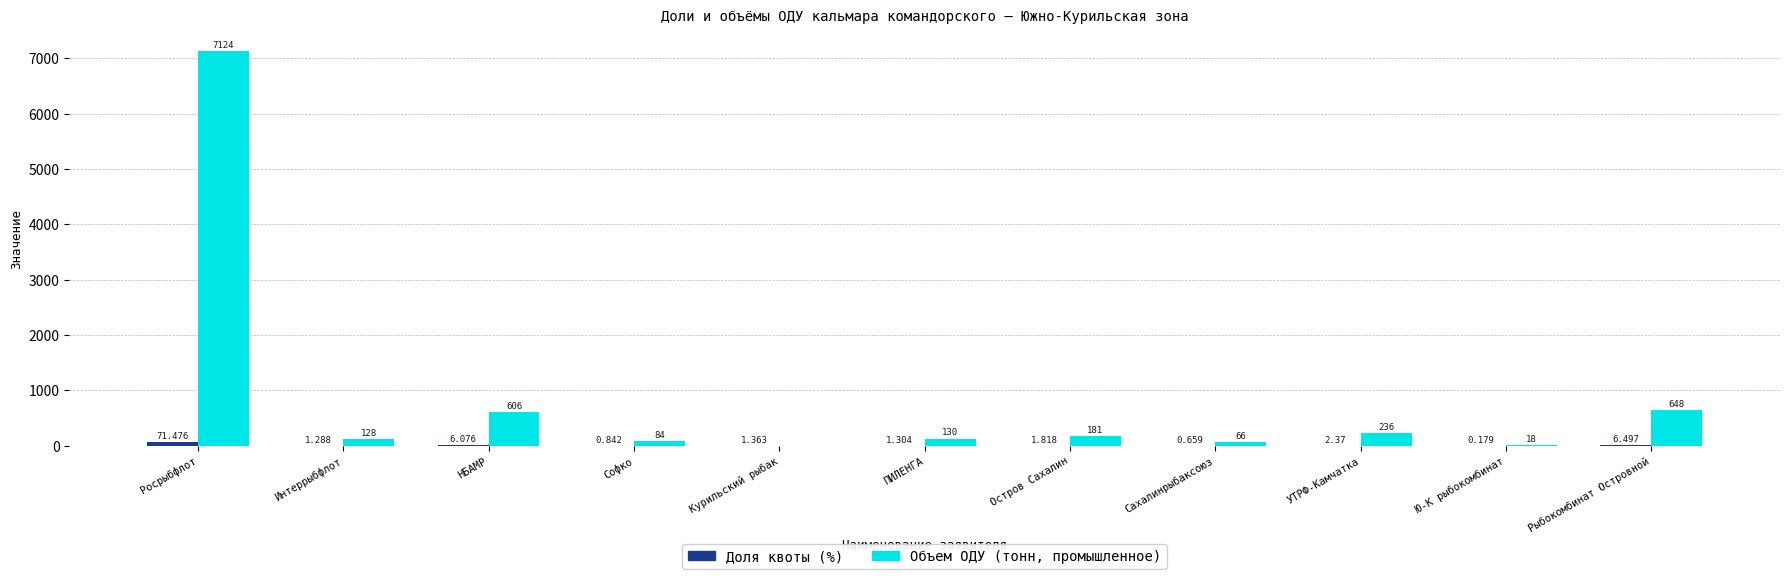

Which category has the highest value in the Объем ОДУ (тонн, промышленное) series?

Росрыбфлот